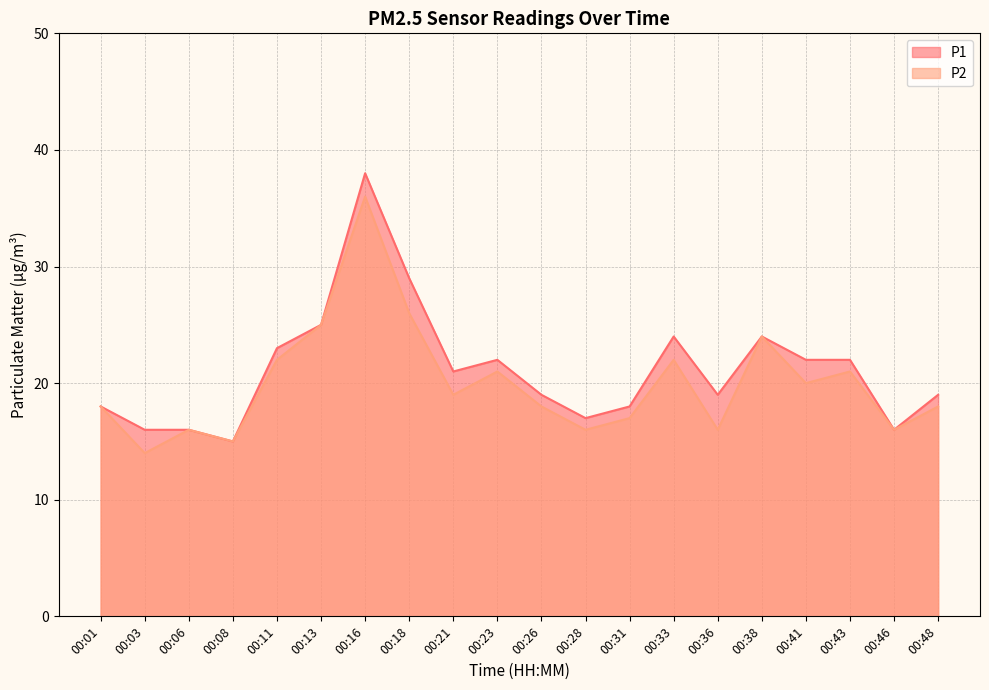

At which label is P1 closest to 26?

00:13